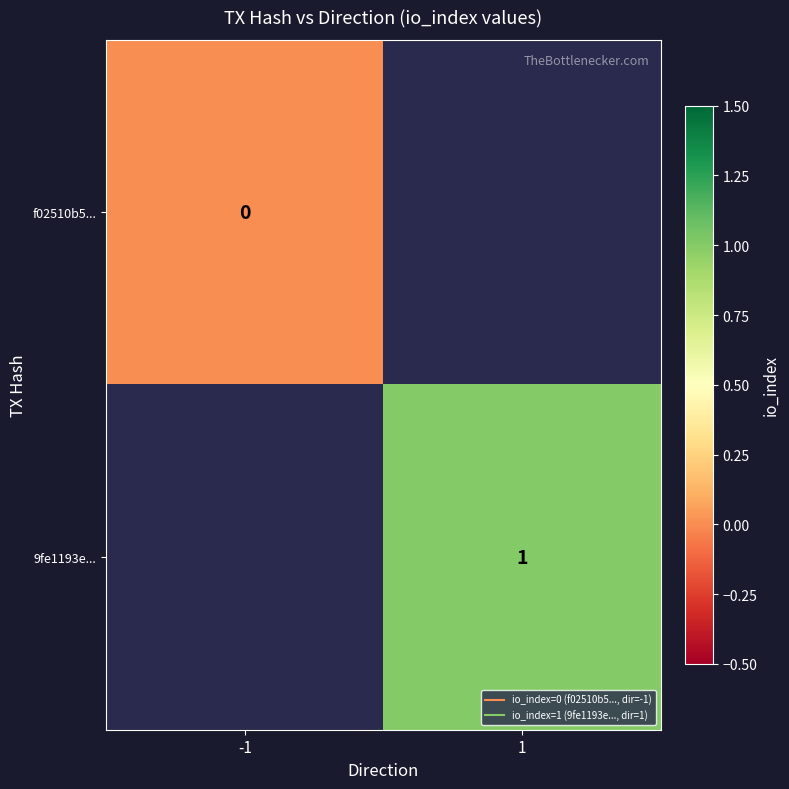

Rank the categories by f02510b5... value from highest to lowest.

-1, 1